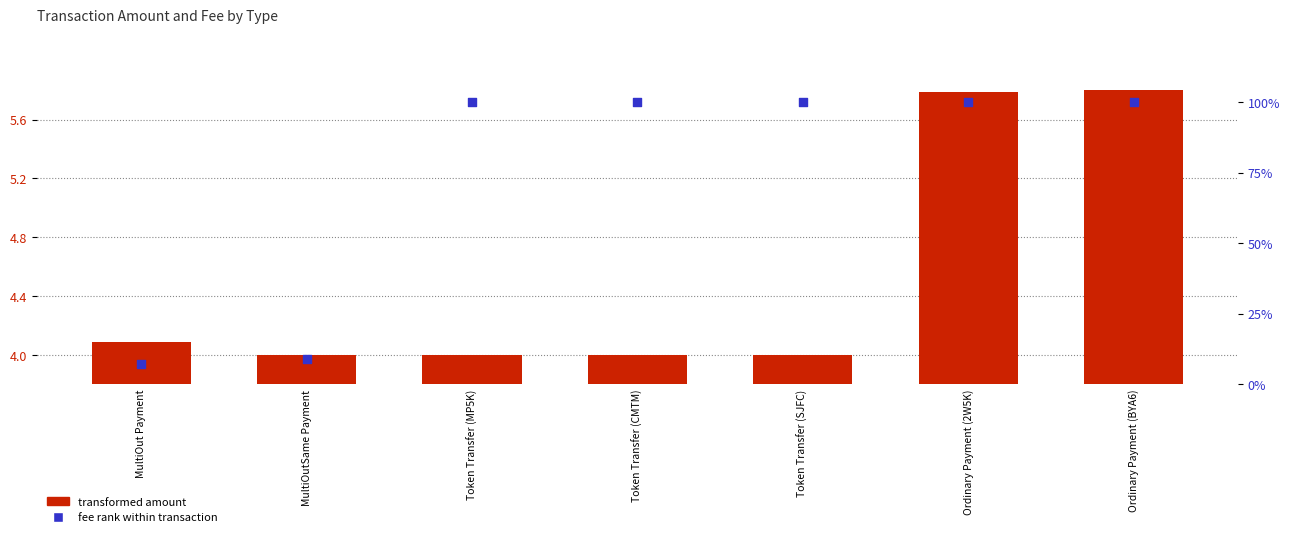

Is the value of fee rank within transaction at Ordinary Payment (BYA6) greater than the value of transformed amount at MultiOut Payment?

Yes